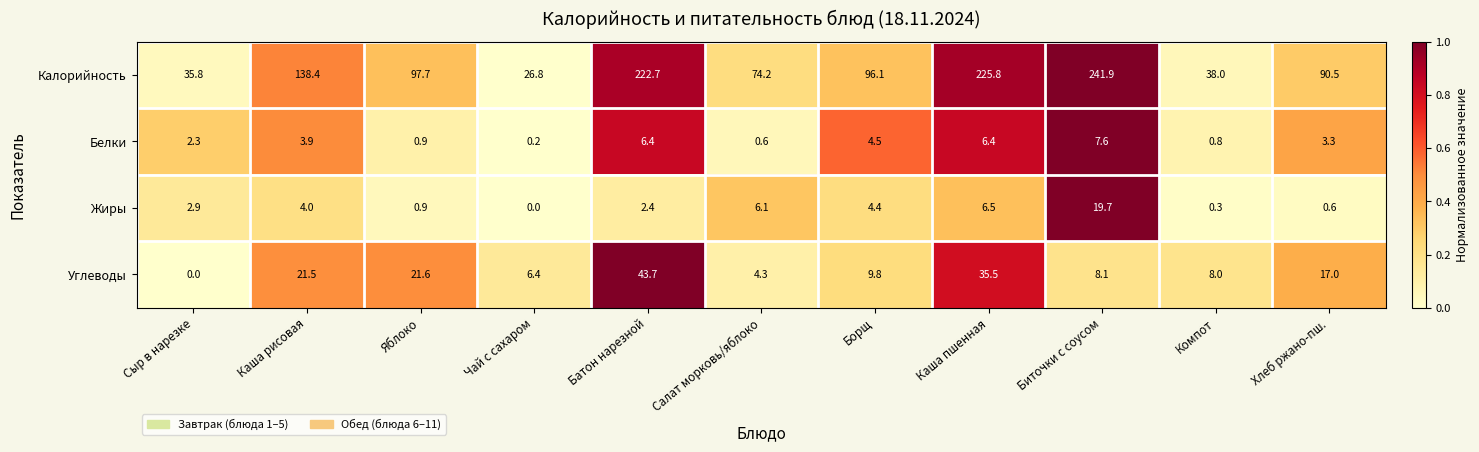

Between Чай с сахаром and Каша пшенная, which series saw the biggest shift?

Калорийность